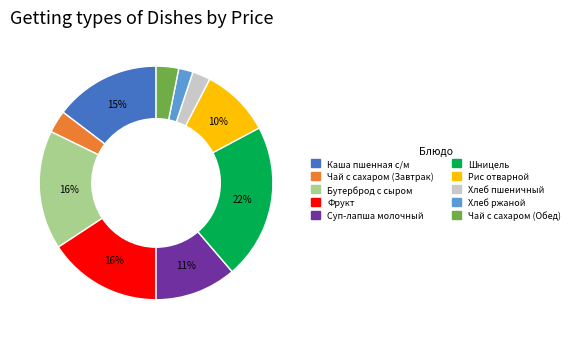

What is the largest slice in the pie chart?

Шницель